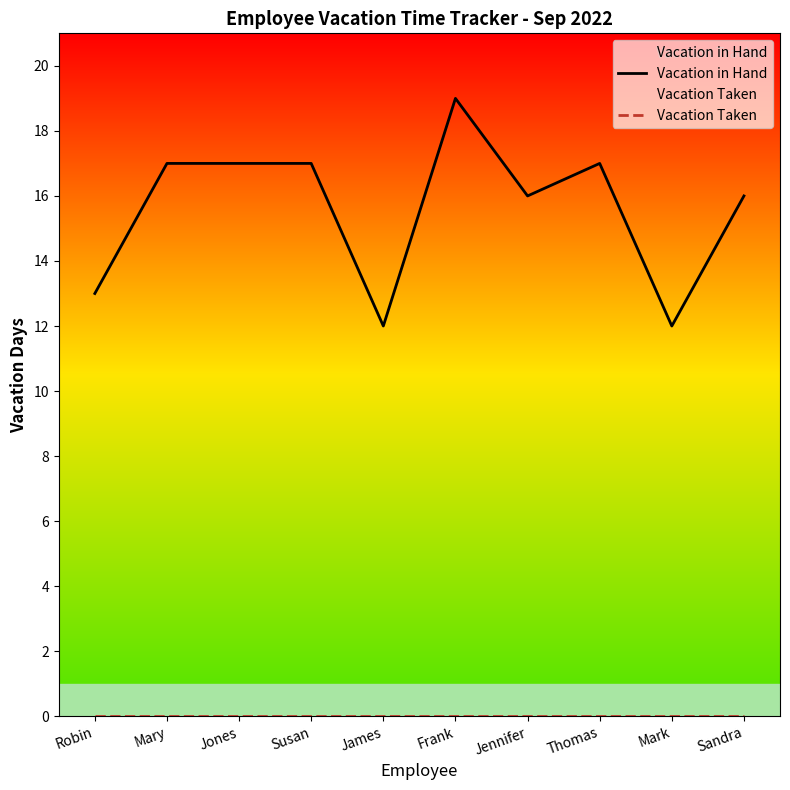

What position from the right is Jennifer?

4